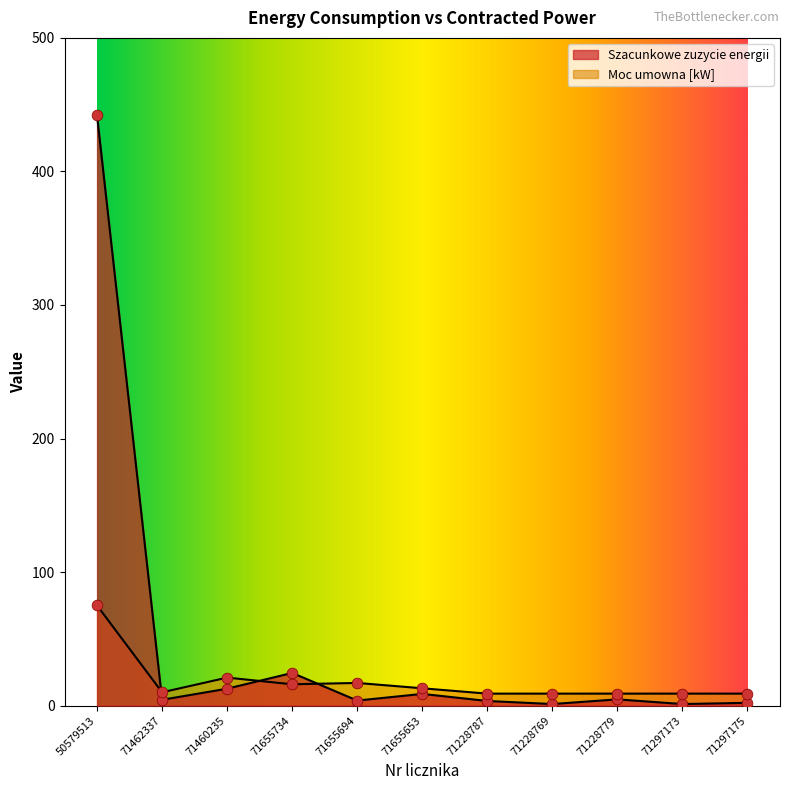

Which series has the largest Y range (max minus min)?

Szacunkowe zuzycie energii